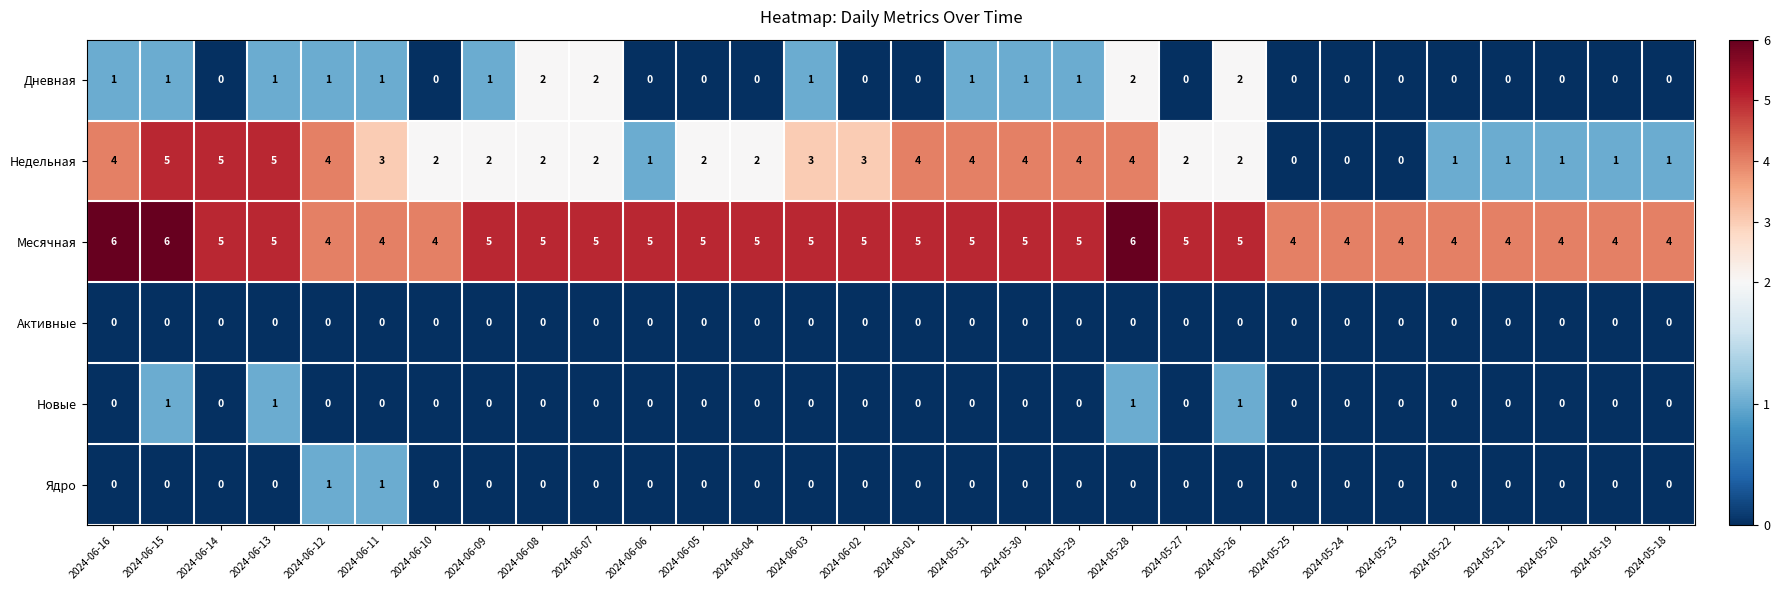

How many categories are shown in the chart?

30